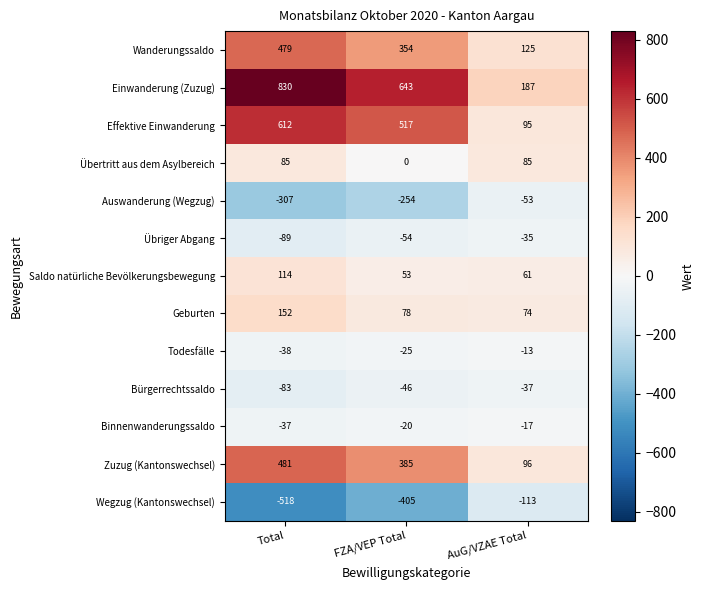

The value of Saldo natürliche Bevölkerungsbewegung at Total is 70. True or false?

False